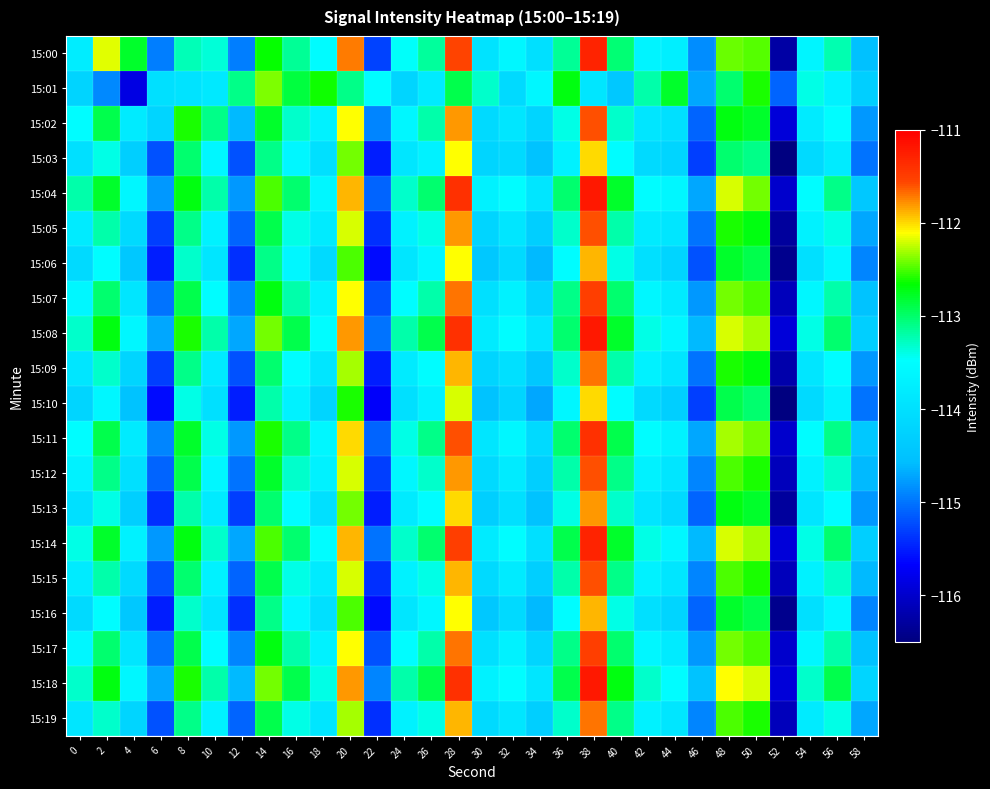

Reading left to right, what are all the values shown in this chart?

15:00: 0=-113.8	2=-112.2	4=-112.8	6=-114.9	8=-113.2	10=-113.3	12=-114.9	14=-112.6	16=-113.1	18=-113.5	20=-111.7	22=-115.3	24=-113.5	26=-113.2	28=-111.6	30=-113.9	32=-113.6	34=-114.0	36=-113.1	38=-111.3	40=-113.0	42=-113.6	44=-113.7	46=-114.9	48=-112.4	50=-112.5	52=-116.3	54=-113.6	56=-113.2	58=-114.5
15:01: 0=-114.2	2=-114.9	4=-115.8	6=-114.0	8=-114.0	10=-113.9	12=-113.1	14=-112.4	16=-112.9	18=-112.6	20=-113.1	22=-113.5	24=-114.2	26=-113.8	28=-112.9	30=-113.3	32=-114.1	34=-113.6	36=-112.7	38=-113.9	40=-114.4	42=-113.2	44=-112.8	46=-114.7	48=-113.0	50=-112.6	52=-115.1	54=-113.4	56=-113.7	58=-114.3
15:02: 0=-113.5	2=-112.9	4=-113.8	6=-114.2	8=-112.6	10=-113.1	12=-114.6	14=-112.8	16=-113.3	18=-113.7	20=-112.1	22=-114.9	24=-113.6	26=-113.2	28=-111.8	30=-114.1	32=-113.9	34=-114.2	36=-113.4	38=-111.6	40=-113.3	42=-113.9	44=-114.0	46=-115.1	48=-112.7	50=-112.8	52=-115.9	54=-113.8	56=-113.5	58=-114.8
15:03: 0=-114.0	2=-113.4	4=-114.3	6=-115.2	8=-113.0	10=-113.6	12=-115.2	14=-113.1	16=-113.6	18=-114.0	20=-112.4	22=-115.5	24=-113.9	26=-113.7	28=-112.1	30=-114.2	32=-114.1	34=-114.5	36=-113.7	38=-112.0	40=-113.5	42=-114.1	44=-114.2	46=-115.3	48=-113.0	50=-113.1	52=-116.5	54=-114.1	56=-113.8	58=-115.0
15:04: 0=-113.2	2=-112.8	4=-113.6	6=-114.8	8=-112.7	10=-113.2	12=-114.8	14=-112.5	16=-113.0	18=-113.6	20=-111.9	22=-115.1	24=-113.3	26=-113.0	28=-111.4	30=-113.7	32=-113.5	34=-113.9	36=-113.0	38=-111.2	40=-112.8	42=-113.5	44=-113.6	46=-114.7	48=-112.2	50=-112.4	52=-116.0	54=-113.5	56=-113.1	58=-114.4
15:05: 0=-113.8	2=-113.2	4=-114.1	6=-115.3	8=-113.1	10=-113.7	12=-115.1	14=-112.9	16=-113.4	18=-113.8	20=-112.2	22=-115.4	24=-113.7	26=-113.4	28=-111.8	30=-114.2	32=-113.9	34=-114.3	36=-113.3	38=-111.6	40=-113.2	42=-113.8	44=-113.9	46=-115.0	48=-112.6	50=-112.7	52=-116.3	54=-113.7	56=-113.4	58=-114.7
15:06: 0=-114.1	2=-113.5	4=-114.4	6=-115.5	8=-113.3	10=-113.9	12=-115.4	14=-113.1	16=-113.6	18=-114.1	20=-112.5	22=-115.6	24=-113.9	26=-113.6	28=-112.1	30=-114.4	32=-114.1	34=-114.6	36=-113.5	38=-111.9	40=-113.4	42=-114.0	44=-114.2	46=-115.2	48=-112.8	50=-112.9	52=-116.4	54=-114.0	56=-113.6	58=-114.9
15:07: 0=-113.6	2=-113.0	4=-113.9	6=-115.0	8=-112.9	10=-113.5	12=-114.9	14=-112.7	16=-113.2	18=-113.7	20=-112.1	22=-115.2	24=-113.5	26=-113.2	28=-111.7	30=-114.0	32=-113.7	34=-114.2	36=-113.1	38=-111.5	40=-113.0	42=-113.6	44=-113.8	46=-114.8	48=-112.4	50=-112.5	52=-116.1	54=-113.6	56=-113.2	58=-114.5
15:08: 0=-113.3	2=-112.7	4=-113.6	6=-114.7	8=-112.6	10=-113.2	12=-114.7	14=-112.4	16=-112.9	18=-113.5	20=-111.8	22=-115.0	24=-113.2	26=-112.9	28=-111.4	30=-113.8	32=-113.5	34=-113.9	36=-113.0	38=-111.2	40=-112.8	42=-113.4	44=-113.6	46=-114.6	48=-112.2	50=-112.3	52=-115.9	54=-113.4	56=-113.0	58=-114.3
15:09: 0=-113.9	2=-113.3	4=-114.2	6=-115.3	8=-113.1	10=-113.8	12=-115.2	14=-113.0	16=-113.5	18=-113.9	20=-112.3	22=-115.5	24=-113.8	26=-113.5	28=-111.9	30=-114.2	32=-114.0	34=-114.4	36=-113.3	38=-111.7	40=-113.2	42=-113.7	44=-113.9	46=-115.0	48=-112.6	50=-112.7	52=-116.2	54=-113.9	56=-113.5	58=-114.8
15:10: 0=-114.2	2=-113.6	4=-114.5	6=-115.6	8=-113.4	10=-114.0	12=-115.5	14=-113.2	16=-113.7	18=-114.2	20=-112.6	22=-115.7	24=-114.0	26=-113.7	28=-112.2	30=-114.5	32=-114.2	34=-114.7	36=-113.6	38=-112.0	40=-113.5	42=-114.1	44=-114.3	46=-115.3	48=-112.9	50=-113.0	52=-116.5	54=-114.1	56=-113.7	58=-115.0
15:11: 0=-113.5	2=-112.9	4=-113.8	6=-114.9	8=-112.8	10=-113.4	12=-114.8	14=-112.6	16=-113.1	18=-113.6	20=-112.0	22=-115.1	24=-113.4	26=-113.1	28=-111.6	30=-113.9	32=-113.6	34=-114.1	36=-113.0	38=-111.4	40=-112.9	42=-113.5	44=-113.7	46=-114.7	48=-112.3	50=-112.4	52=-116.0	54=-113.5	56=-113.1	58=-114.4
15:12: 0=-113.7	2=-113.1	4=-114.0	6=-115.1	8=-112.9	10=-113.6	12=-115.0	14=-112.8	16=-113.3	18=-113.7	20=-112.2	22=-115.3	24=-113.6	26=-113.3	28=-111.8	30=-114.1	32=-113.8	34=-114.3	36=-113.2	38=-111.6	40=-113.1	42=-113.7	44=-113.9	46=-114.9	48=-112.5	50=-112.6	52=-116.1	54=-113.7	56=-113.3	58=-114.6
15:13: 0=-114.0	2=-113.4	4=-114.3	6=-115.4	8=-113.2	10=-113.8	12=-115.3	14=-113.0	16=-113.5	18=-114.0	20=-112.4	22=-115.5	24=-113.8	26=-113.5	28=-112.0	30=-114.3	32=-114.0	34=-114.5	36=-113.4	38=-111.8	40=-113.3	42=-113.9	44=-114.1	46=-115.1	48=-112.7	50=-112.8	52=-116.3	54=-113.9	56=-113.5	58=-114.8
15:14: 0=-113.4	2=-112.8	4=-113.7	6=-114.8	8=-112.7	10=-113.3	12=-114.7	14=-112.5	16=-113.0	18=-113.5	20=-111.9	22=-115.0	24=-113.3	26=-113.0	28=-111.5	30=-113.8	32=-113.5	34=-114.0	36=-112.9	38=-111.3	40=-112.8	42=-113.4	44=-113.6	46=-114.6	48=-112.2	50=-112.3	52=-115.9	54=-113.4	56=-113.0	58=-114.3
15:15: 0=-113.8	2=-113.2	4=-114.1	6=-115.2	8=-113.0	10=-113.7	12=-115.1	14=-112.9	16=-113.4	18=-113.8	20=-112.2	22=-115.4	24=-113.7	26=-113.4	28=-111.9	30=-114.1	32=-113.8	34=-114.3	36=-113.2	38=-111.6	40=-113.1	42=-113.7	44=-113.9	46=-114.9	48=-112.5	50=-112.6	52=-116.1	54=-113.7	56=-113.3	58=-114.6
15:16: 0=-114.1	2=-113.5	4=-114.4	6=-115.5	8=-113.3	10=-113.9	12=-115.4	14=-113.1	16=-113.6	18=-114.0	20=-112.5	22=-115.6	24=-113.9	26=-113.6	28=-112.1	30=-114.4	32=-114.1	34=-114.6	36=-113.5	38=-111.9	40=-113.4	42=-114.0	44=-114.2	46=-115.1	48=-112.8	50=-112.9	52=-116.4	54=-114.0	56=-113.6	58=-114.9
15:17: 0=-113.6	2=-113.0	4=-113.9	6=-115.0	8=-112.9	10=-113.5	12=-114.9	14=-112.7	16=-113.2	18=-113.7	20=-112.1	22=-115.2	24=-113.5	26=-113.2	28=-111.7	30=-114.0	32=-113.7	34=-114.2	36=-113.1	38=-111.5	40=-113.0	42=-113.6	44=-113.8	46=-114.8	48=-112.4	50=-112.5	52=-116.0	54=-113.6	56=-113.2	58=-114.5
15:18: 0=-113.3	2=-112.7	4=-113.6	6=-114.7	8=-112.6	10=-113.2	12=-114.6	14=-112.4	16=-112.9	18=-113.4	20=-111.8	22=-114.9	24=-113.2	26=-112.9	28=-111.4	30=-113.7	32=-113.5	34=-113.9	36=-112.9	38=-111.2	40=-112.7	42=-113.3	44=-113.5	46=-114.5	48=-112.1	50=-112.2	52=-115.9	54=-113.3	56=-112.9	58=-114.2
15:19: 0=-113.9	2=-113.3	4=-114.2	6=-115.2	8=-113.1	10=-113.7	12=-115.1	14=-112.9	16=-113.4	18=-113.9	20=-112.3	22=-115.4	24=-113.7	26=-113.4	28=-111.9	30=-114.1	32=-113.9	34=-114.3	36=-113.3	38=-111.7	40=-113.1	42=-113.7	44=-113.9	46=-114.9	48=-112.5	50=-112.6	52=-116.1	54=-113.8	56=-113.4	58=-114.7